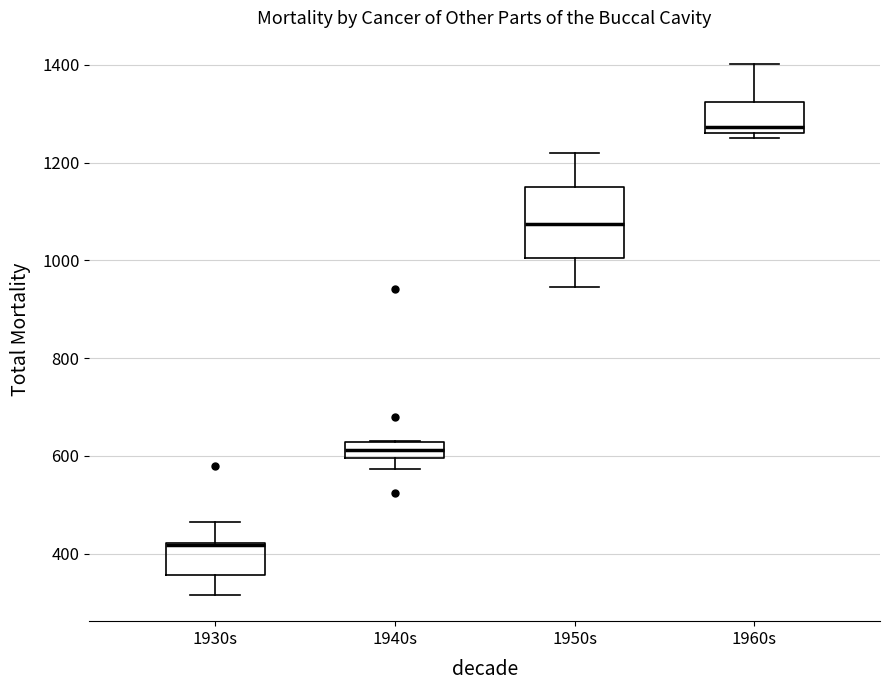

Reading left to right, read every box against the y-axis: the position of its median line, the range the box covers, and the ends of its whiskers. The values are not printed on the chart, so give them approximately, as read against the axis.

1930s: median 420 (drawn on the box's upper edge), box 360 to 420, whiskers 320 to 460
1940s: median 620 (inside the box), box 600 to 620, whiskers 580 to 640
1950s: median 1080, box 1000 to 1140, whiskers 940 to 1220
1960s: median 1280, box 1260 to 1320, whiskers 1260 (just below the box's lower edge) to 1400